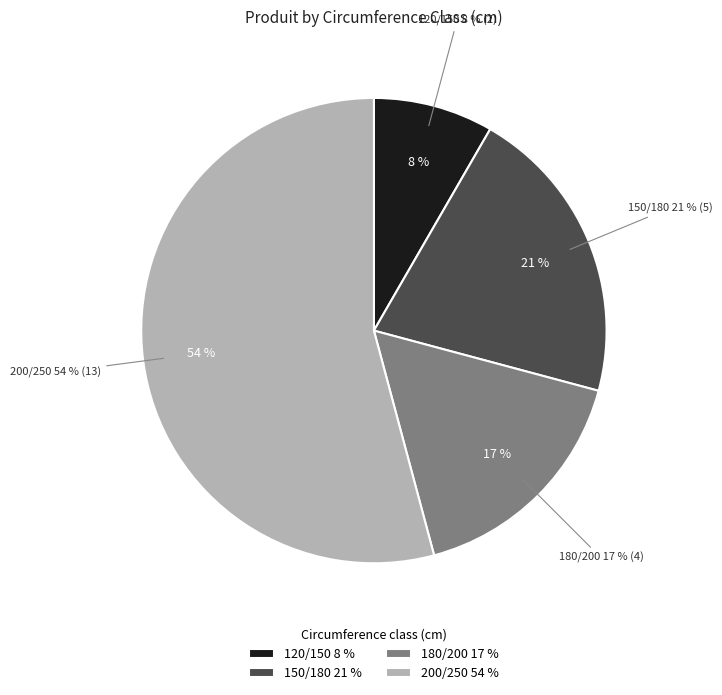

To the nearest percent, what portion does 200/250 represent?

54%